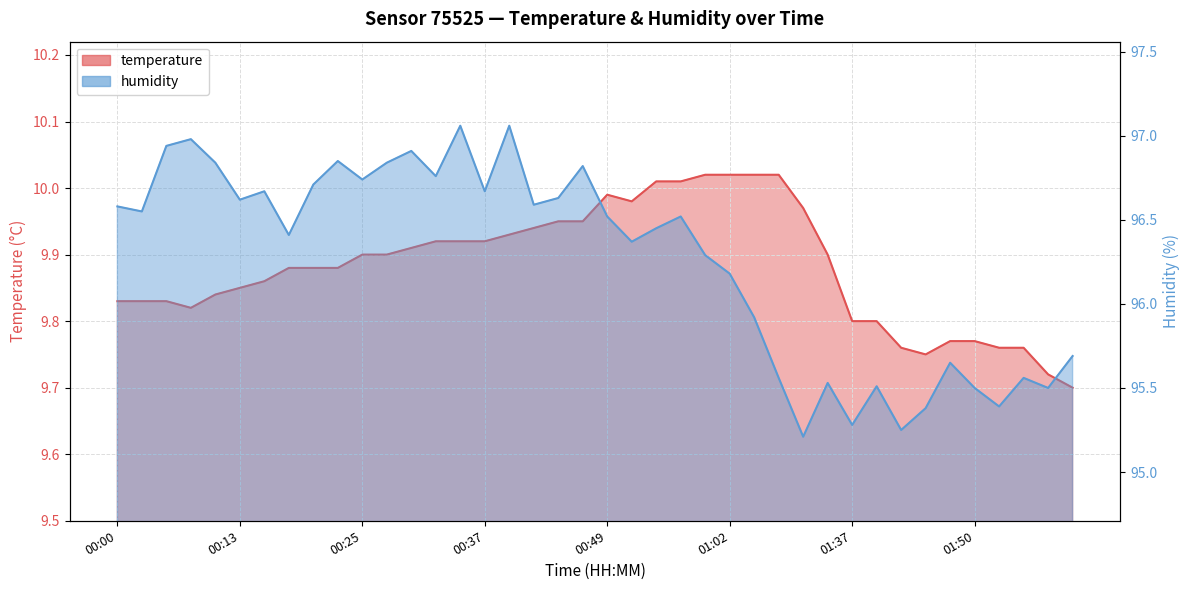

Reading left to right, list all the values displayed in this chart.

temperature: 00:00=9.8	00:03=9.8	00:05=9.8	00:08=9.8	00:10=9.8	00:13=9.8	00:15=9.9	00:17=9.9	00:20=9.9	00:22=9.9	00:25=9.9	00:27=9.9	00:29=9.9	00:32=9.9	00:34=9.9	00:37=9.9	00:39=9.9	00:42=9.9	00:44=9.9	00:47=9.9	00:49=10.0	00:52=10.0	00:54=10.0	00:57=10.0	00:59=10.0	01:02=10.0	01:04=10.0	01:12=10.0	01:15=10.0	01:26=9.9	01:37=9.8	01:40=9.8	01:42=9.8	01:45=9.8	01:47=9.8	01:50=9.8	01:52=9.8	01:55=9.8	01:57=9.7	02:00=9.7
humidity: 00:00=96.6	00:03=96.5	00:05=96.9	00:08=97.0	00:10=96.8	00:13=96.6	00:15=96.7	00:17=96.4	00:20=96.7	00:22=96.8	00:25=96.7	00:27=96.8	00:29=96.9	00:32=96.8	00:34=97.1	00:37=96.7	00:39=97.1	00:42=96.6	00:44=96.6	00:47=96.8	00:49=96.5	00:52=96.4	00:54=96.5	00:57=96.5	00:59=96.3	01:02=96.2	01:04=95.9	01:12=95.6	01:15=95.2	01:26=95.5	01:37=95.3	01:40=95.5	01:42=95.2	01:45=95.4	01:47=95.7	01:50=95.5	01:52=95.4	01:55=95.6	01:57=95.5	02:00=95.7